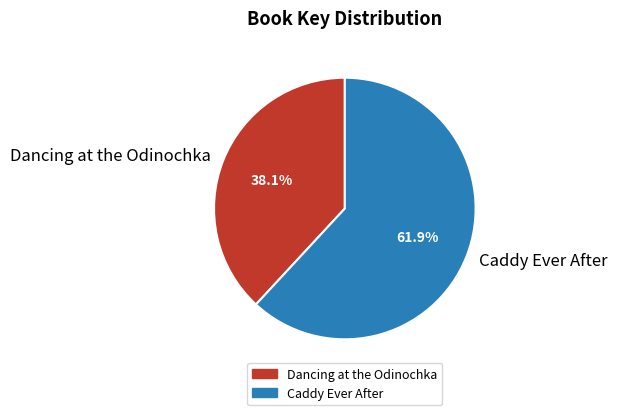

What is the largest slice in the pie chart?

Caddy Ever After